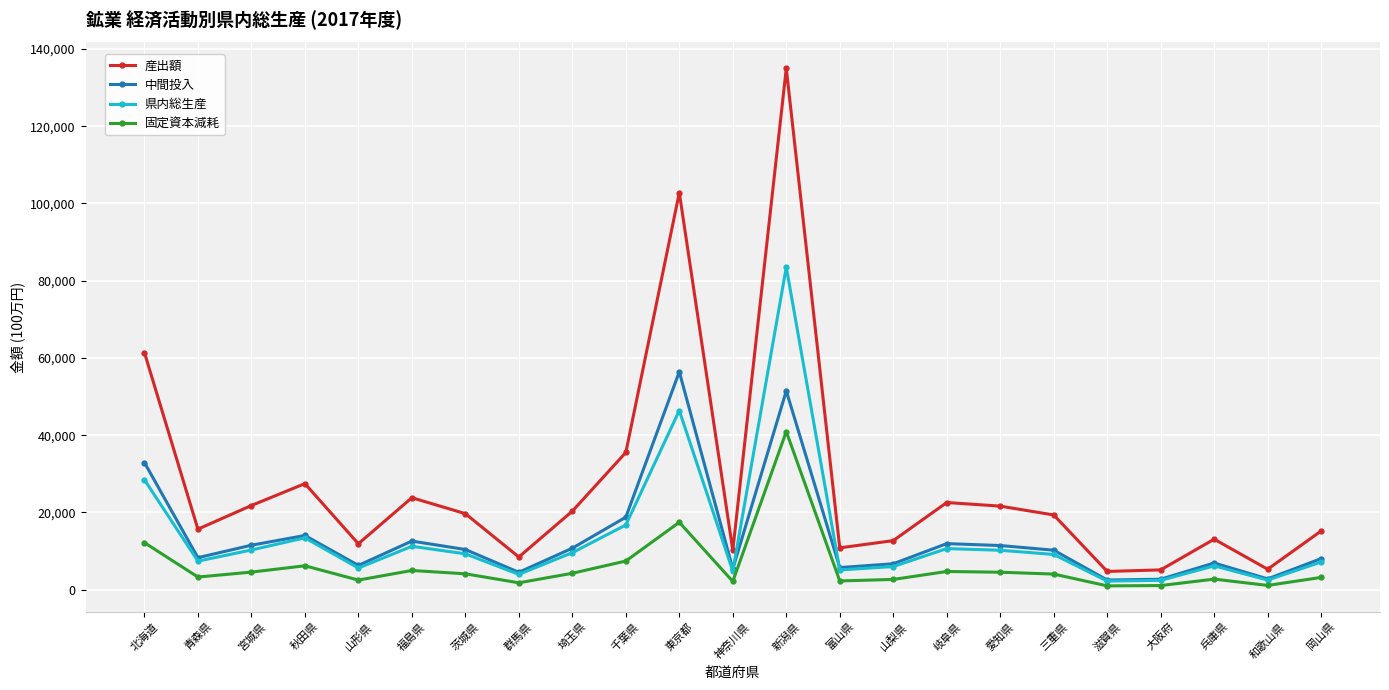

At 愛知県, list the series in order from largest to smallest.

産出額, 中間投入, 県内総生産, 固定資本減耗